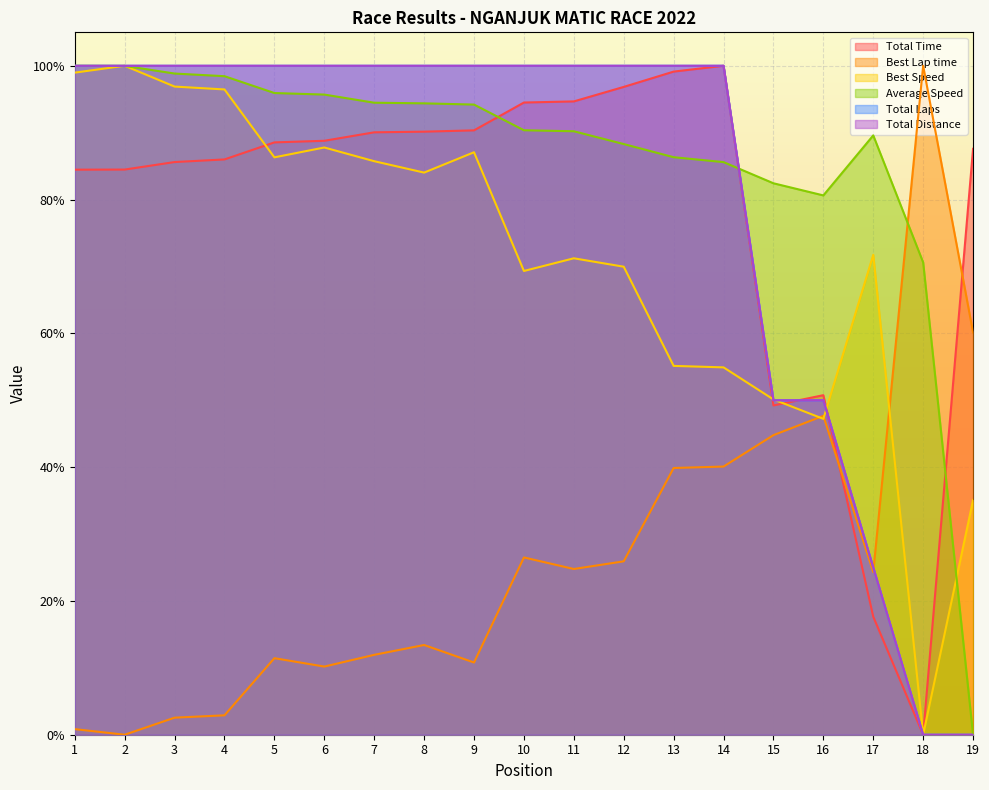

Between which two adjacent categories do Total Laps and Best Speed first intersect?

14 and 15